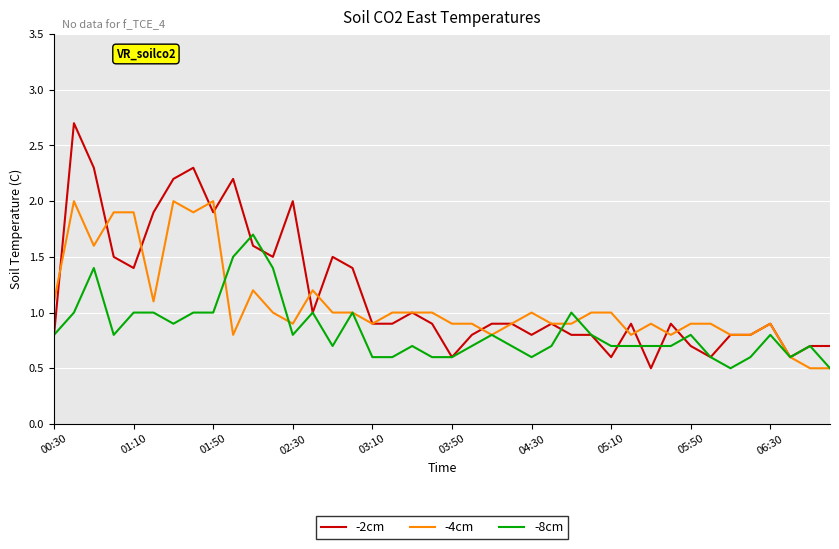

How many lines are shown in the chart?

3